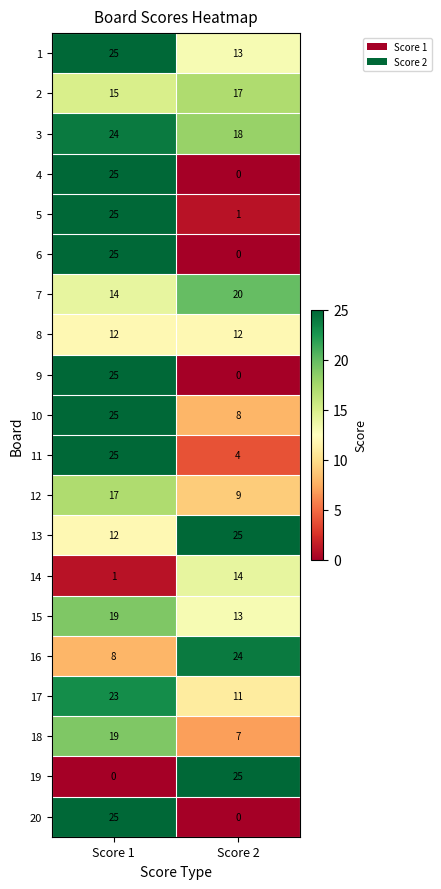

At which label does 6 reach its peak?

Score 1